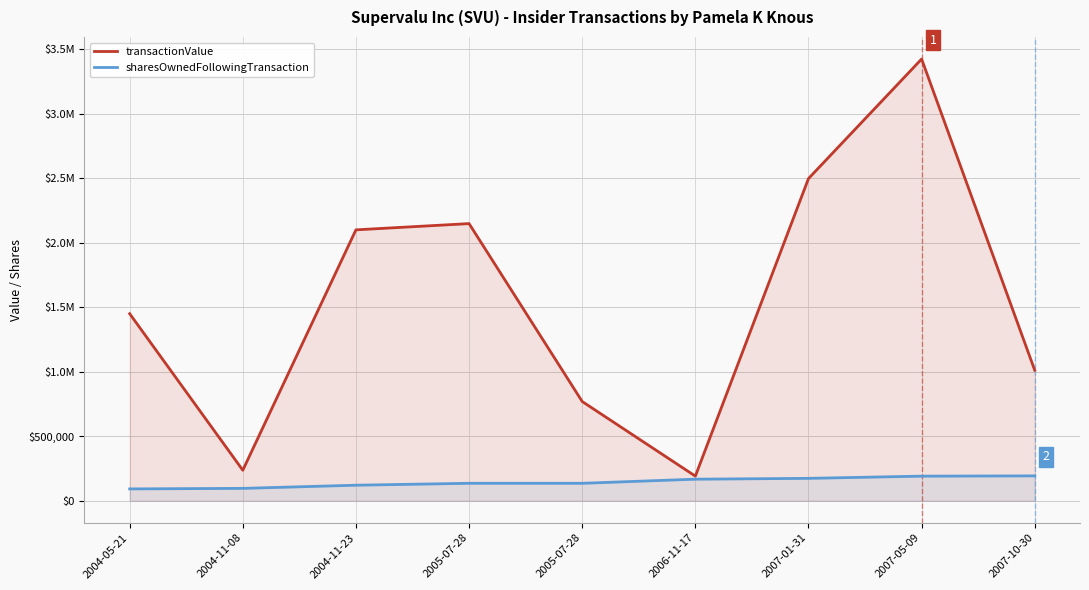

What is the label of the 2nd point from the left?

2004-11-08